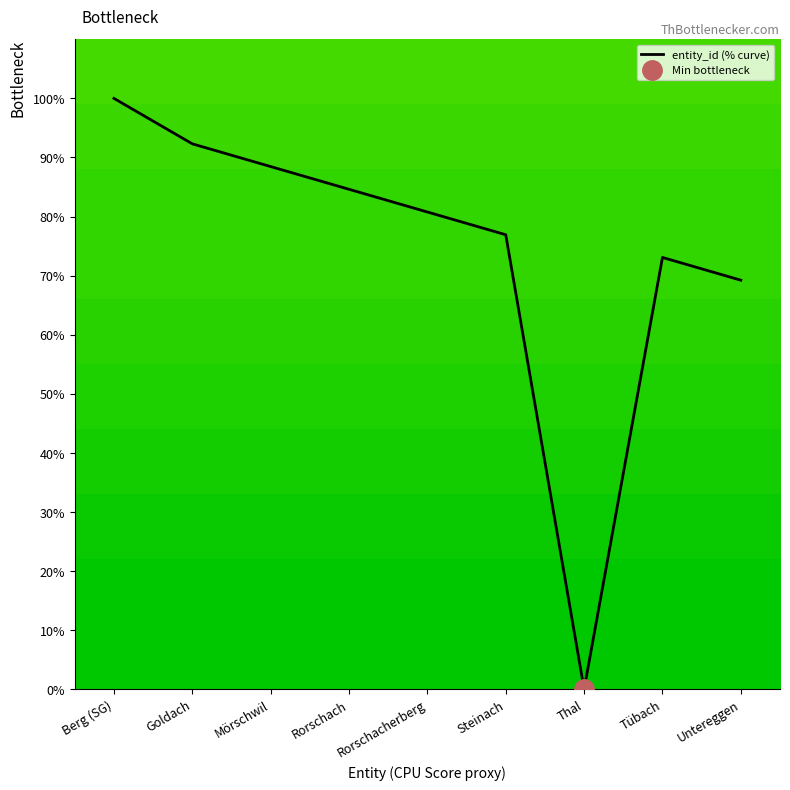

Reading left to right, list all the values displayed in this chart.

Berg (SG)=100.0	Goldach=92.3	Mörschwil=88.5	Rorschach=84.6	Rorschacherberg=80.8	Steinach=76.9	Thal=0.0	Tübach=73.1	Untereggen=69.2